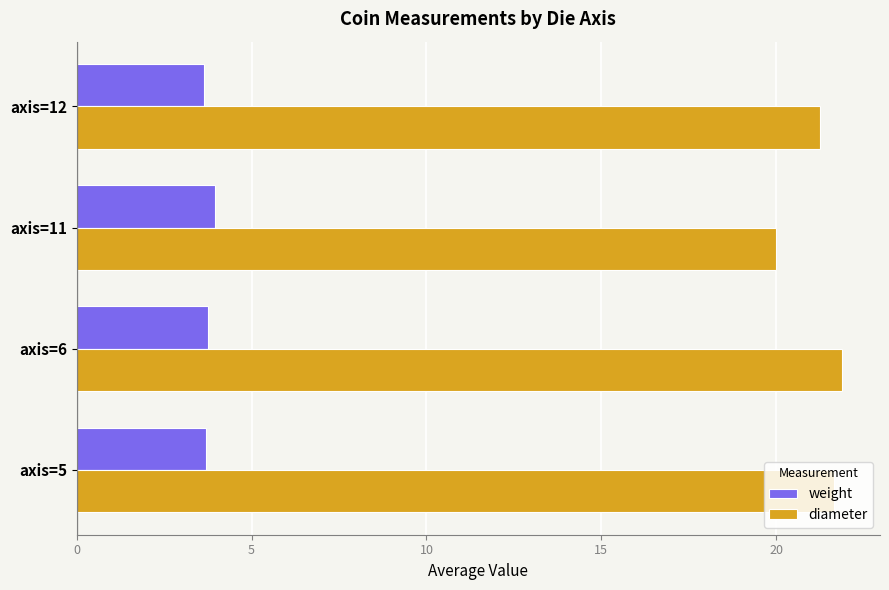

The value of diameter at axis=12 is 21.2. True or false?

True